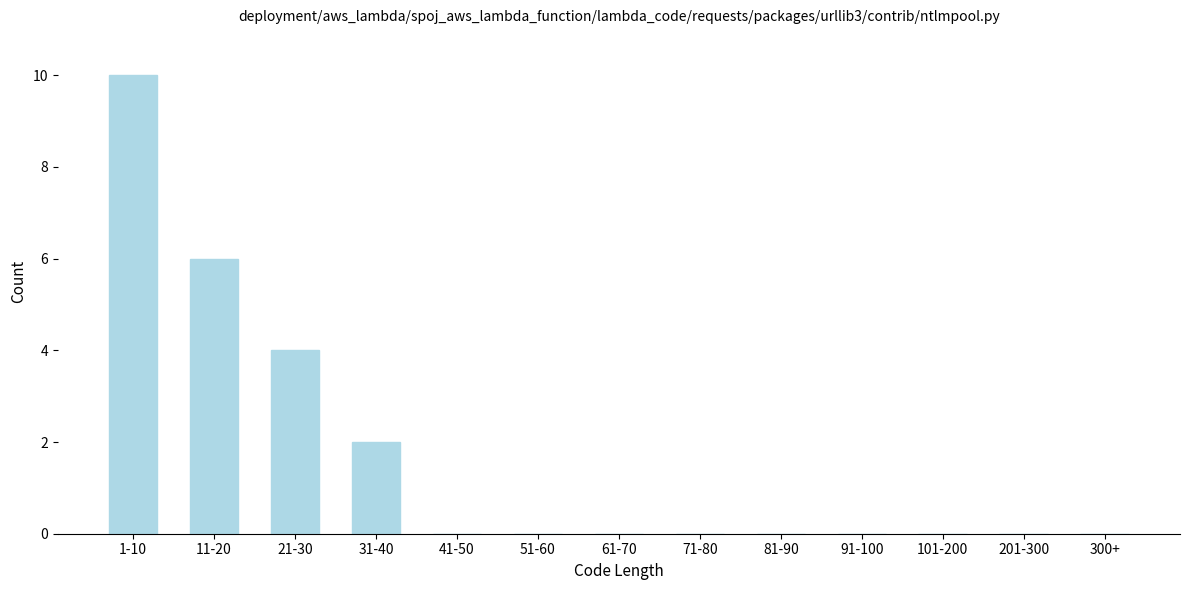

Reading left to right, list all the values displayed in this chart.

1-10=10	11-20=6	21-30=4	31-40=2	41-50=0	51-60=0	61-70=0	71-80=0	81-90=0	91-100=0	101-200=0	201-300=0	300+=0